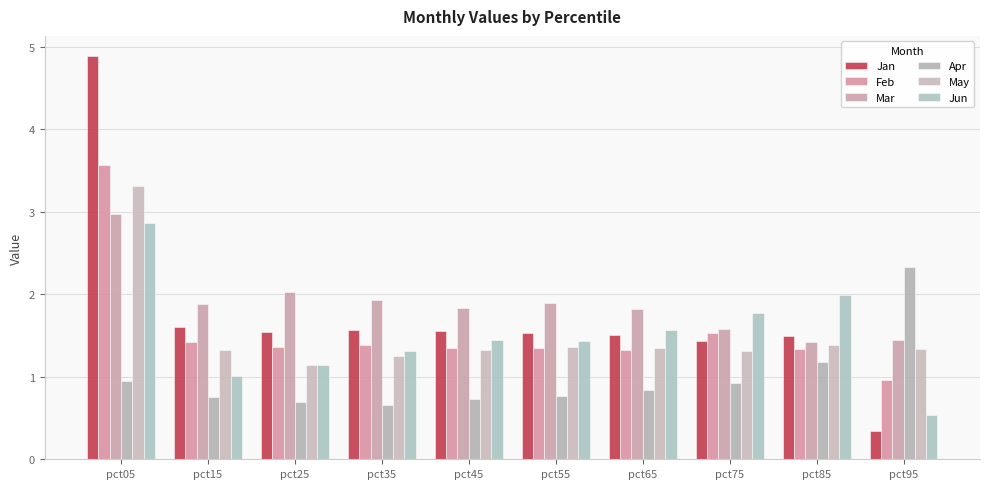

What is the difference between the maximum and minimum values in the Jan series?

4.5